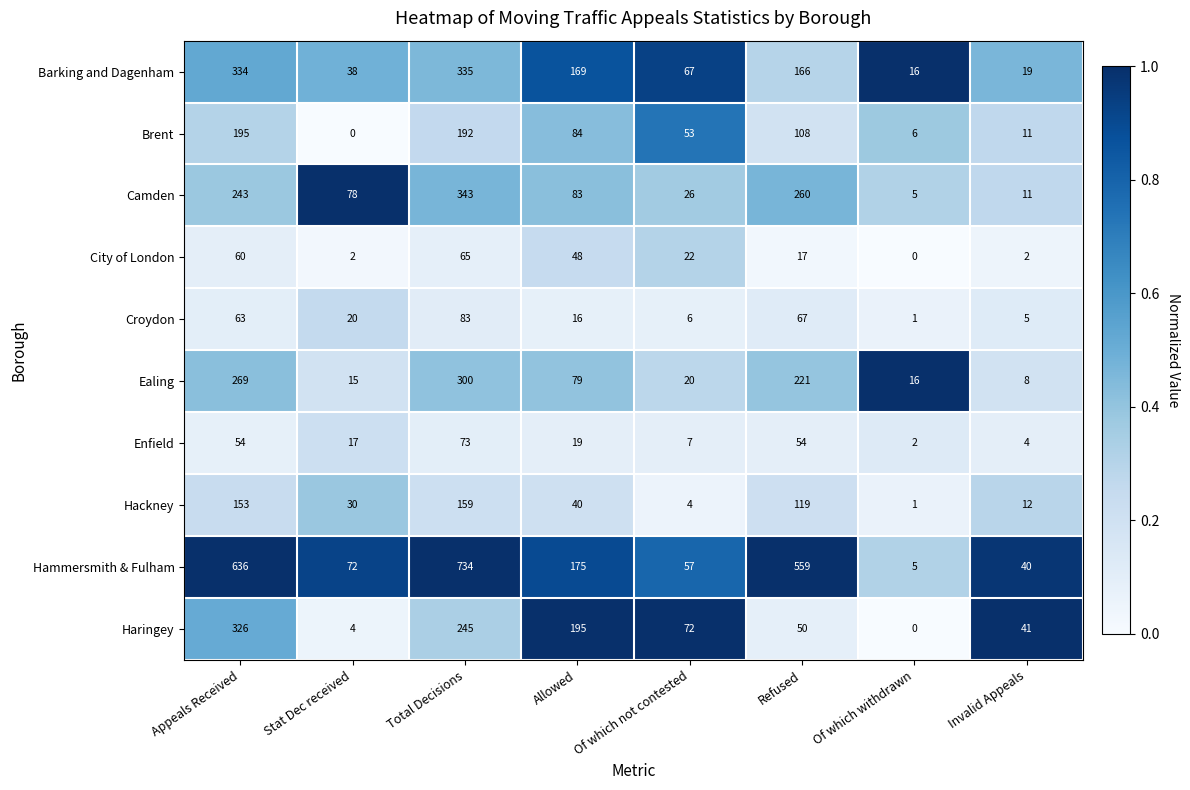

Which series has the largest total across all categories?

Hammersmith & Fulham